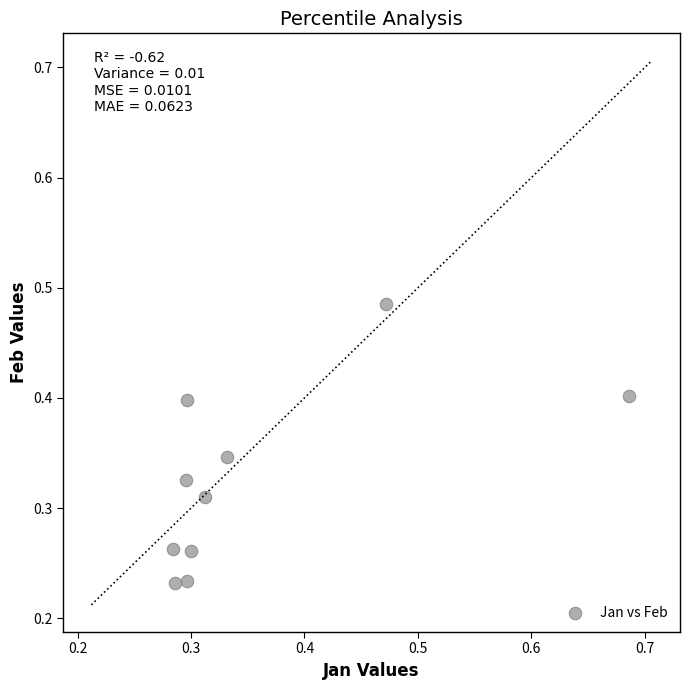

What is the average X value?

0.4